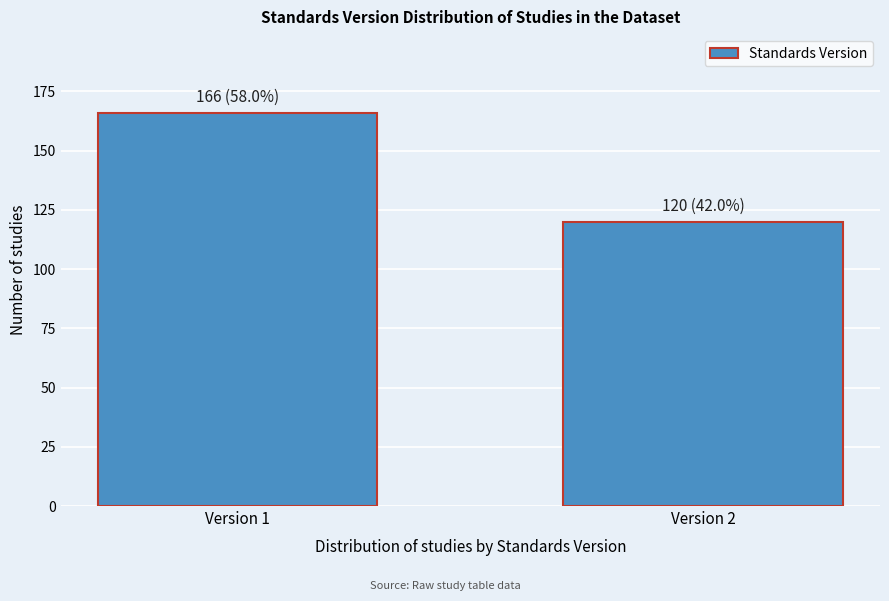

Reading right to left, what are all the values shown in this chart?

120	166